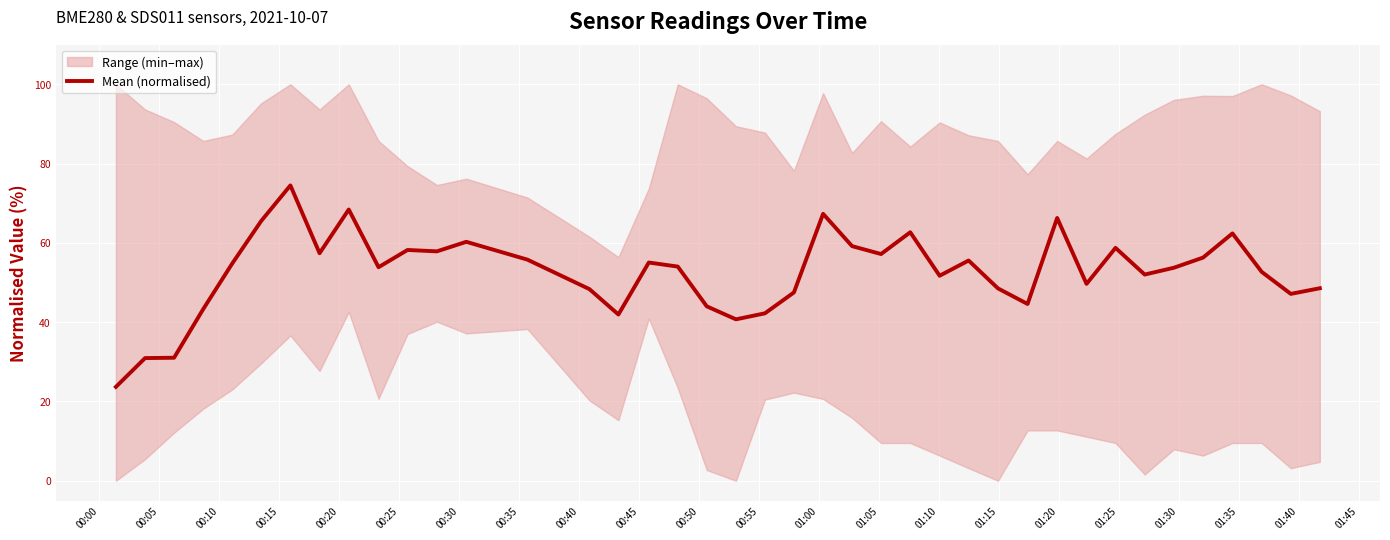

What is the highest value of the Mean (normalised) series?

74.5